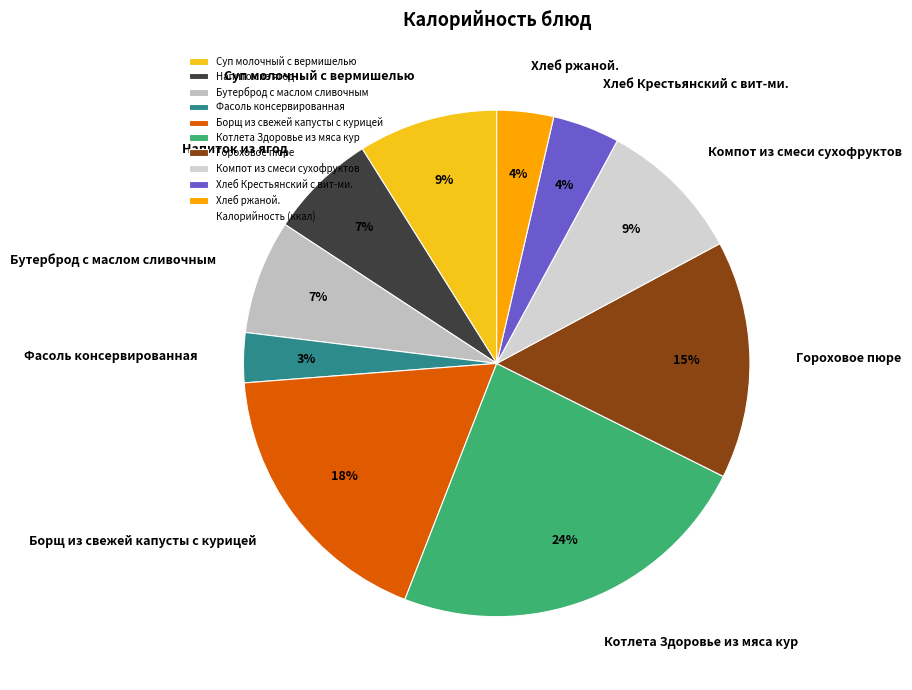

How many slices are in this pie chart?

10